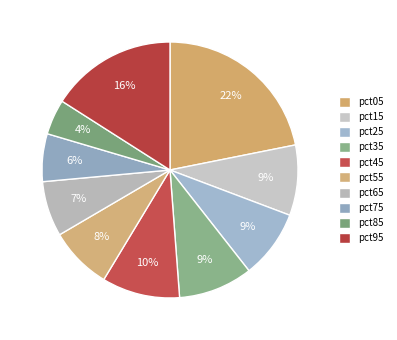

How many slices are in this pie chart?

10